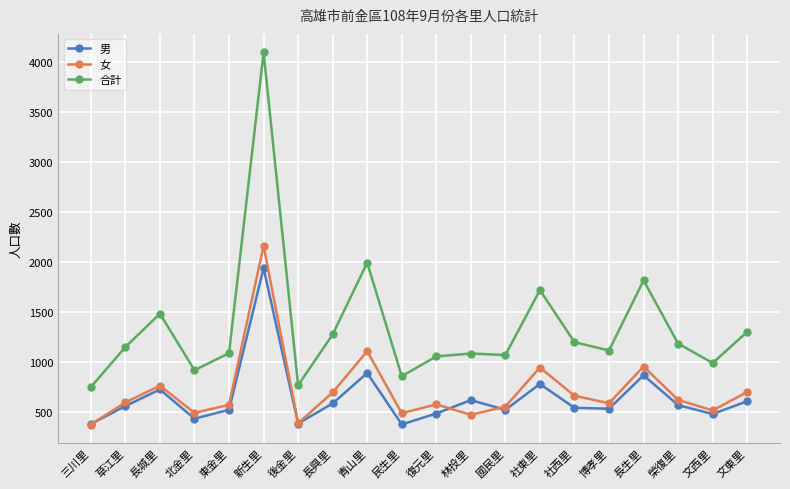

How many lines are shown in the chart?

3